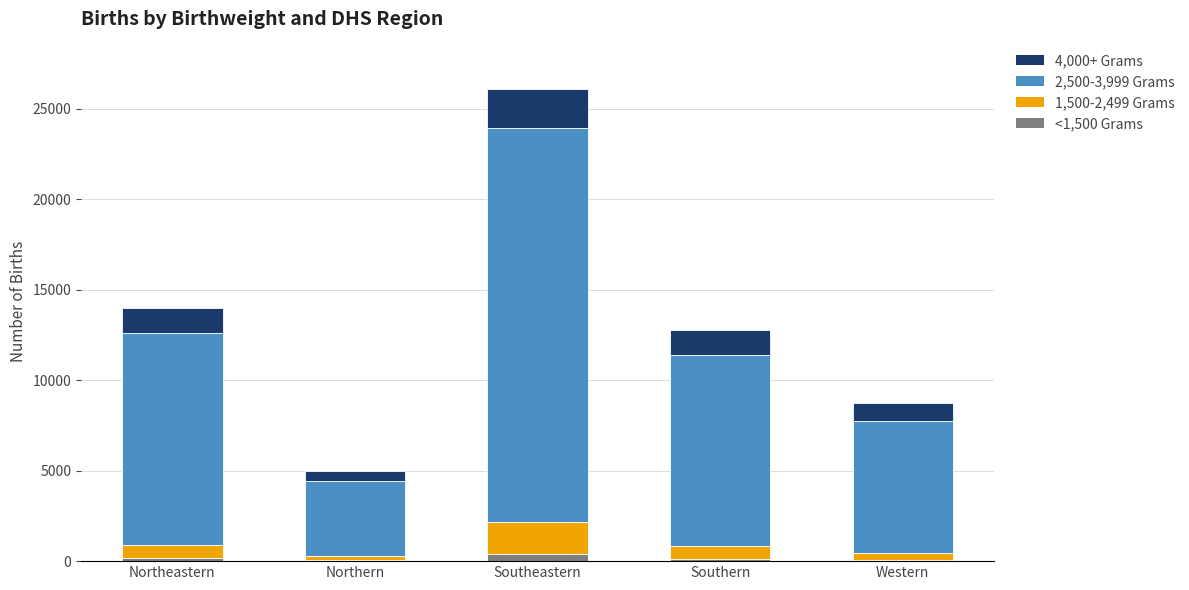

At which category is the sum across all series the highest?

Southeastern